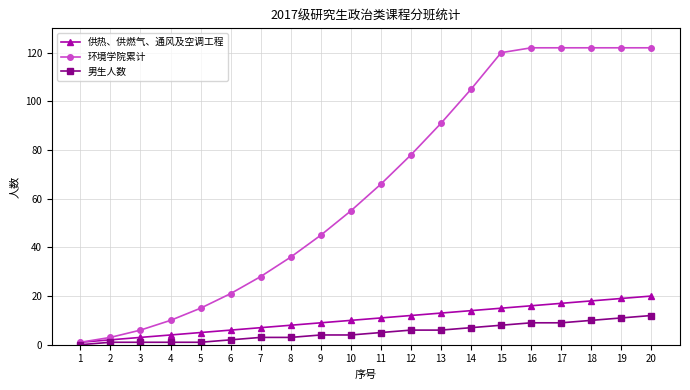

What is the maximum value shown in the chart?

122